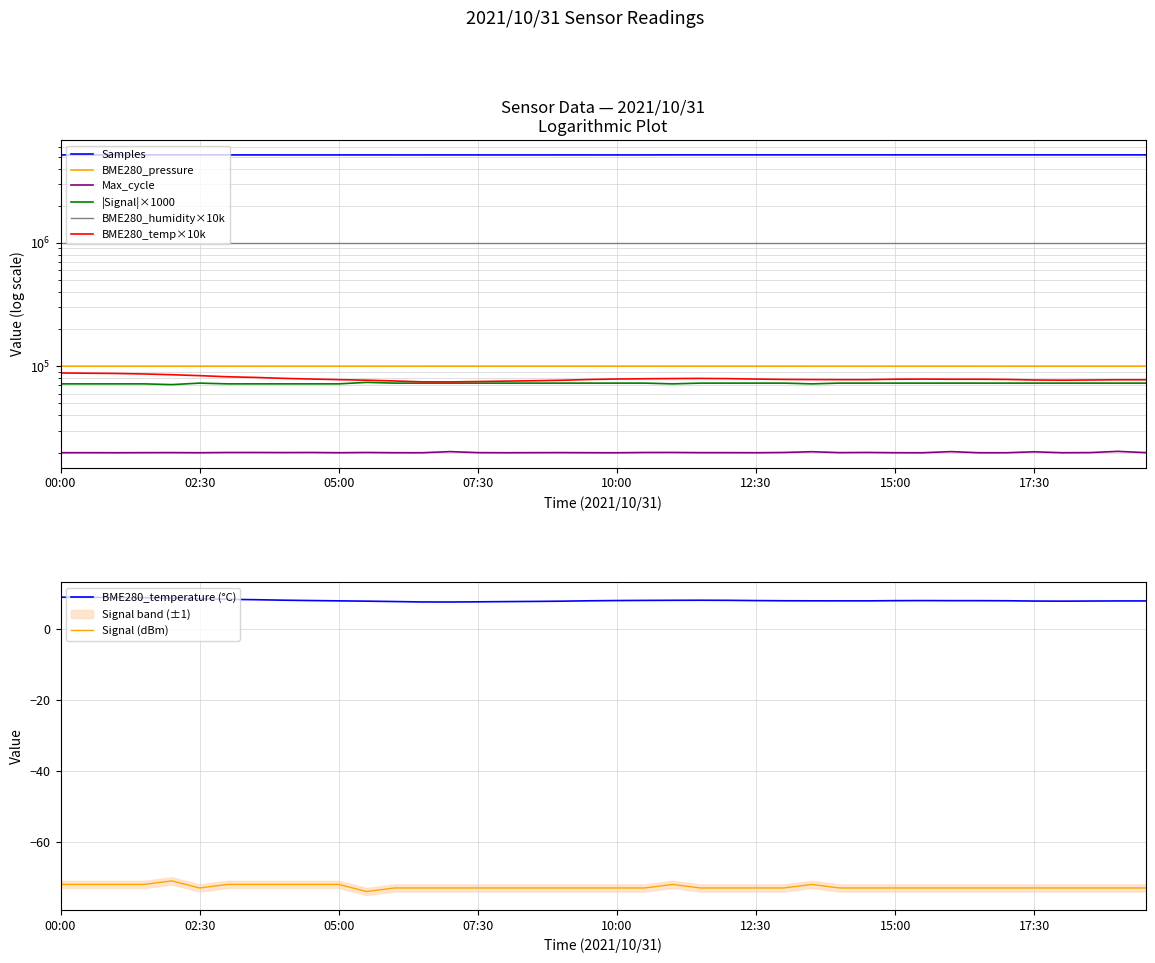

What is the maximum value for Signal (dBm)?

-71.0